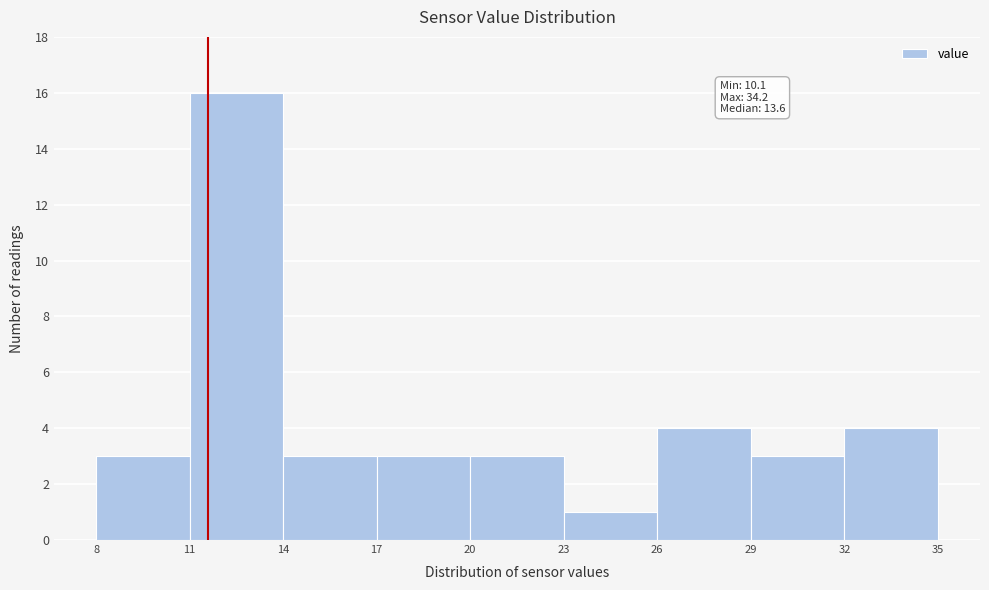

Which range on the x-axis has the tallest bar?

11 to 14